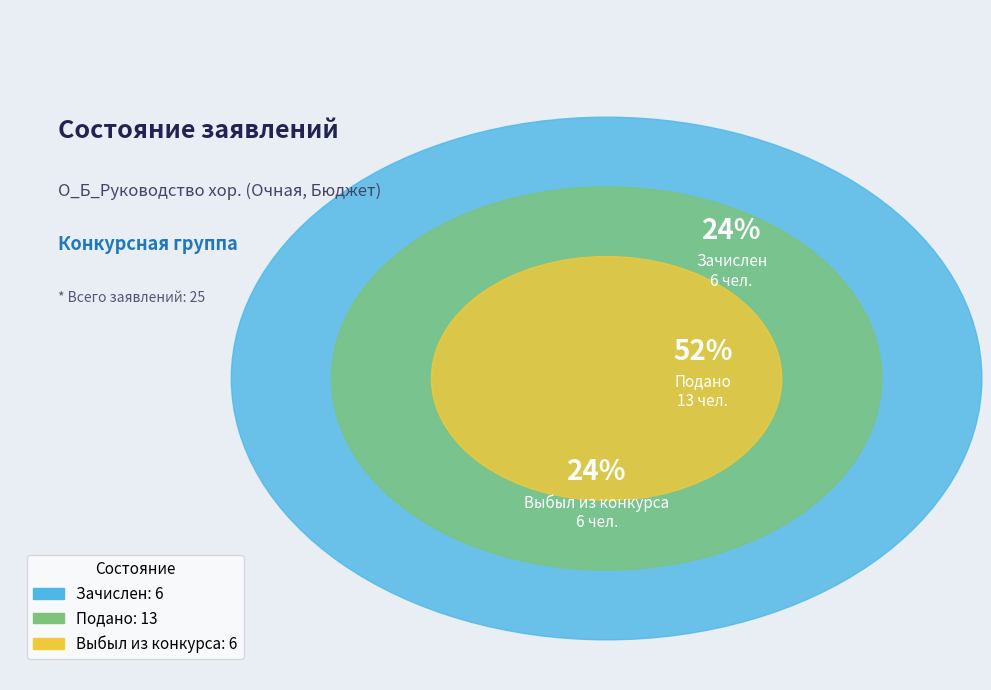

What is the change in value from Подано to Выбыл из конкурса?

-7